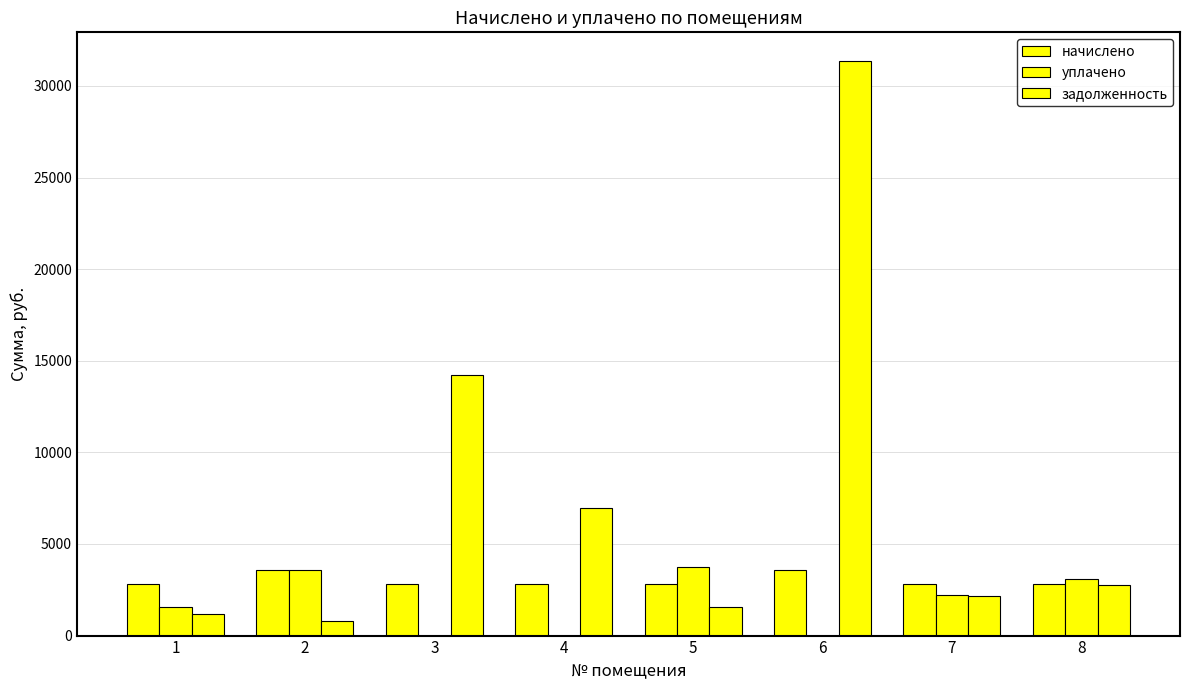

True or false: задолженность has a value of 2171.9 at 7.

True